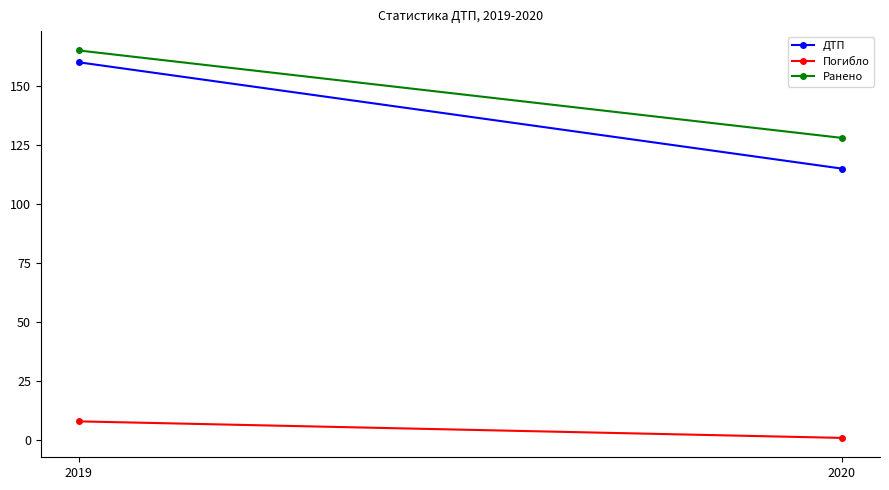

What is the sum of all ДТП values?

275